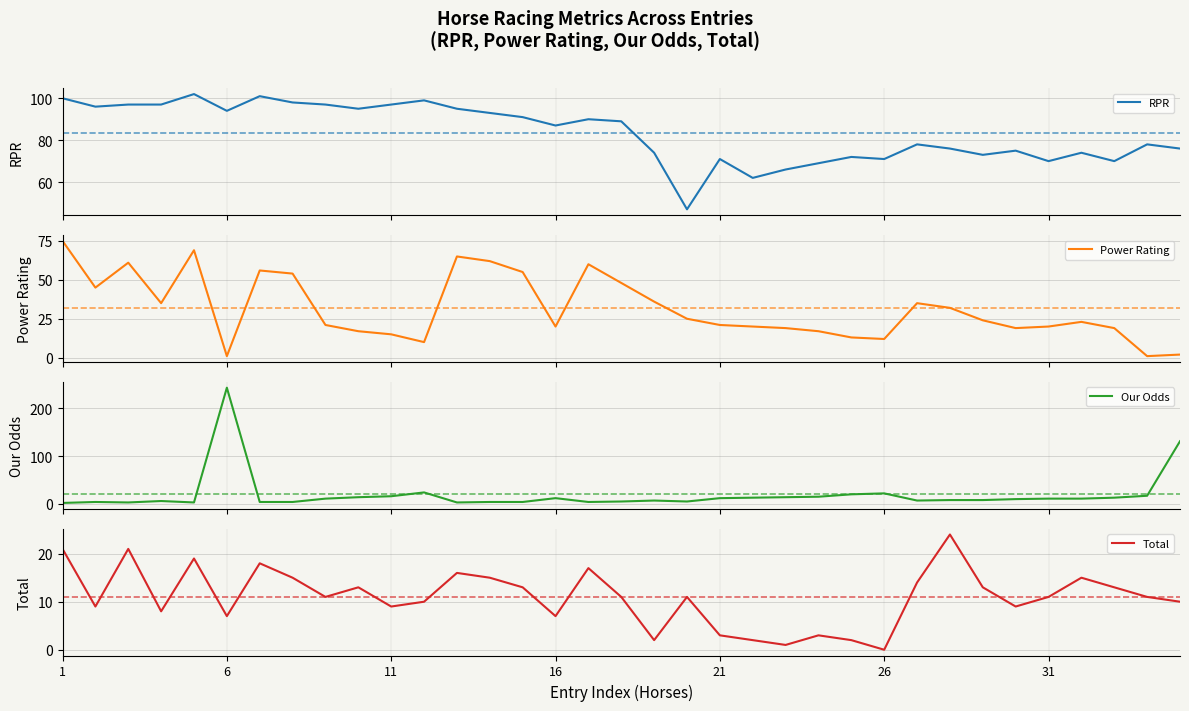

The Total series shows 9 at 11. True or false?

True